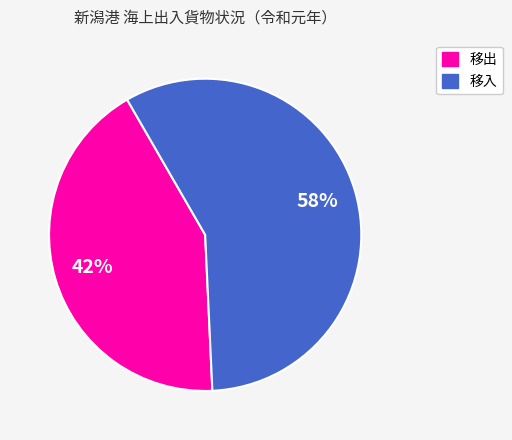

How many slices are in this pie chart?

2